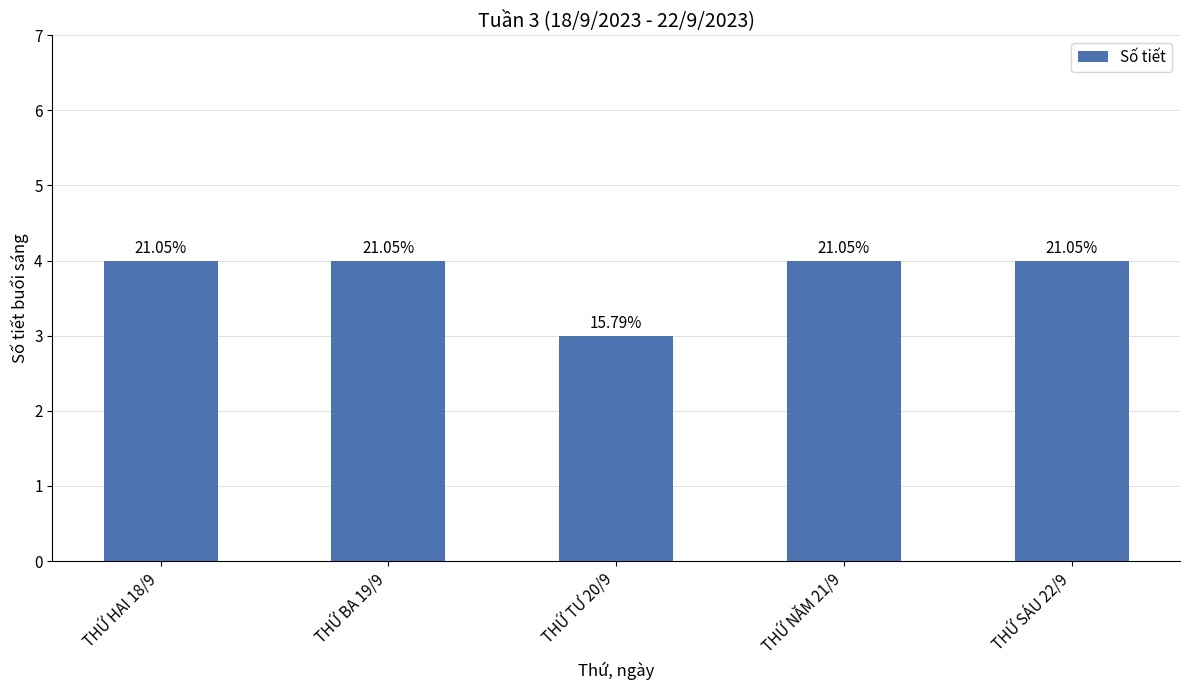

What is the value of the 4th bar from the left?

4